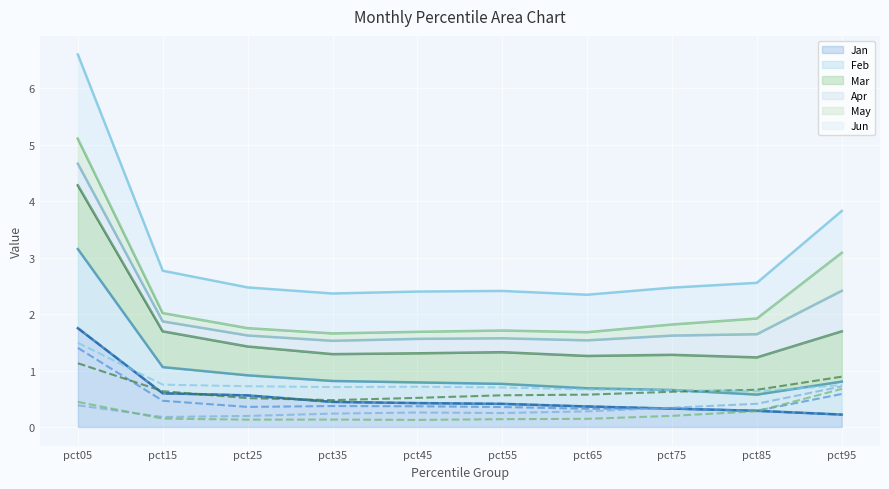

Count the number of categories in the chart.

10